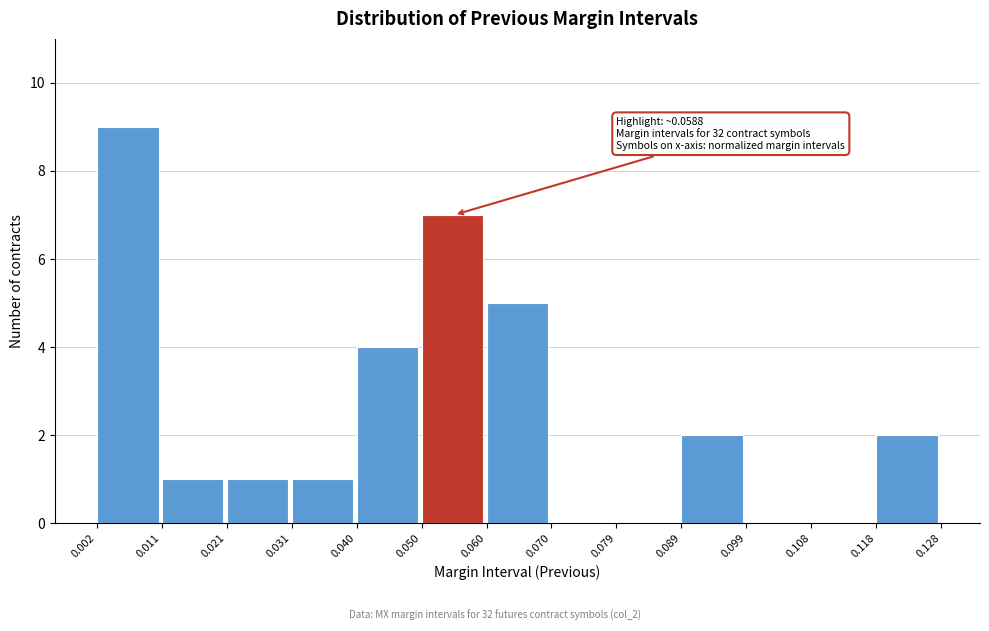

Which range on the x-axis has the tallest bar?

0.002 to 0.011